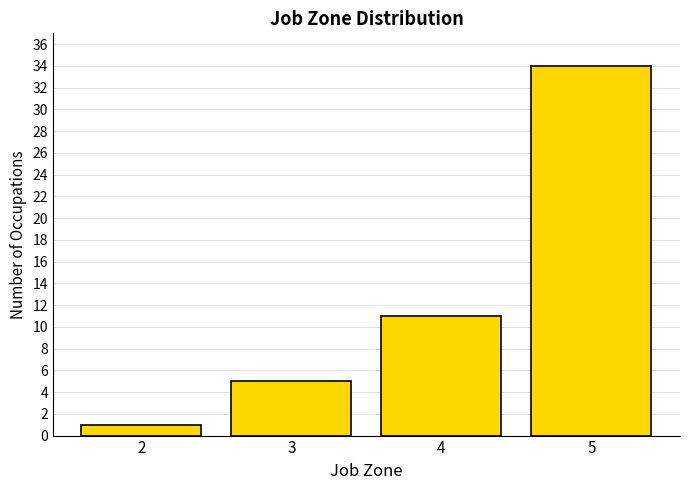

Reading left to right, transcribe all the data shown in this chart.

2=1	3=5	4=11	5=34